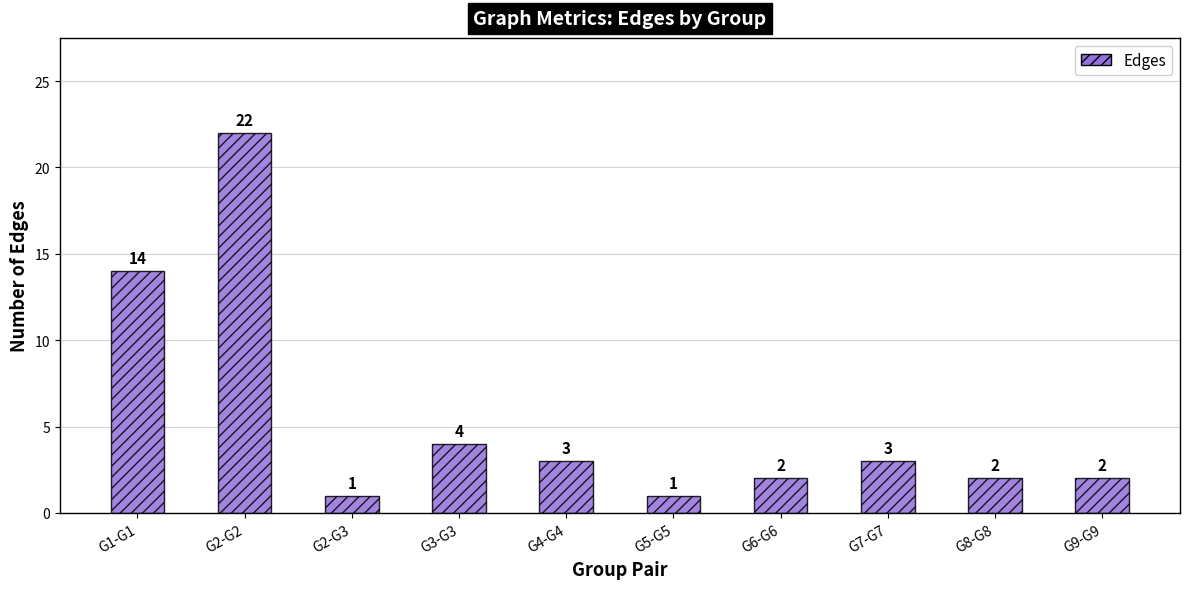

Does the chart contain any negative values?

No